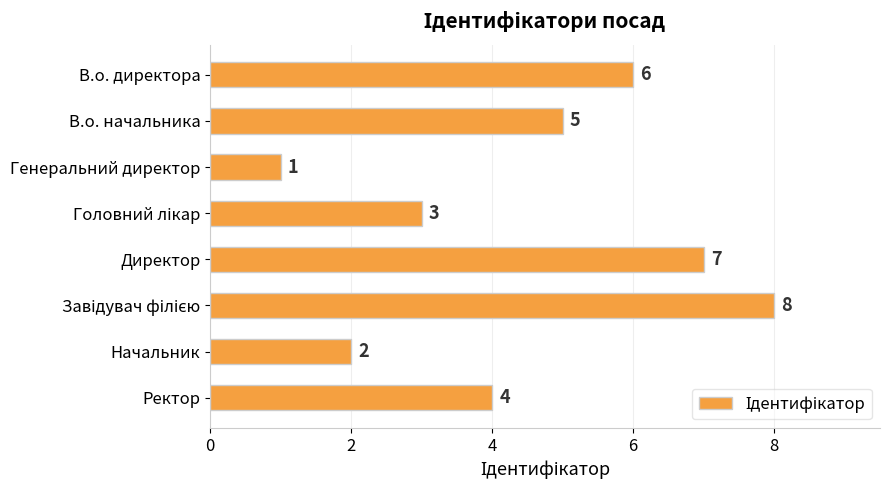

True or false: the data shows 3 at В.о. начальника.

False